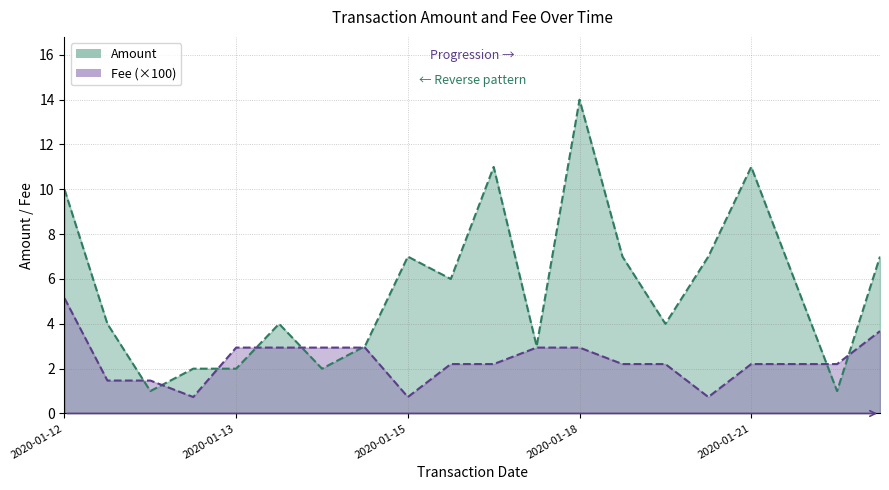

Does the chart display data point markers on the line(s)?

No